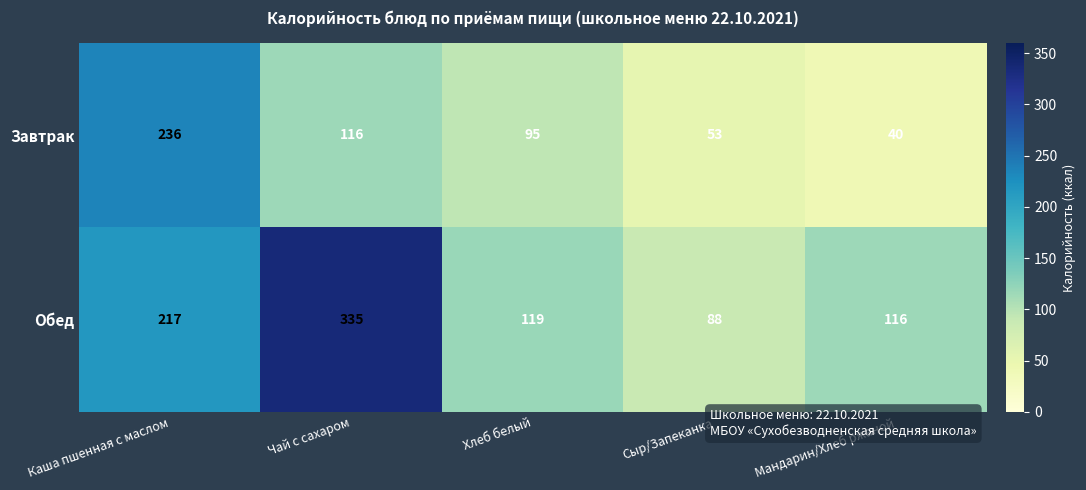

What is the sum of the Обед values at Чай с сахаром and Сыр/Запеканка?

423